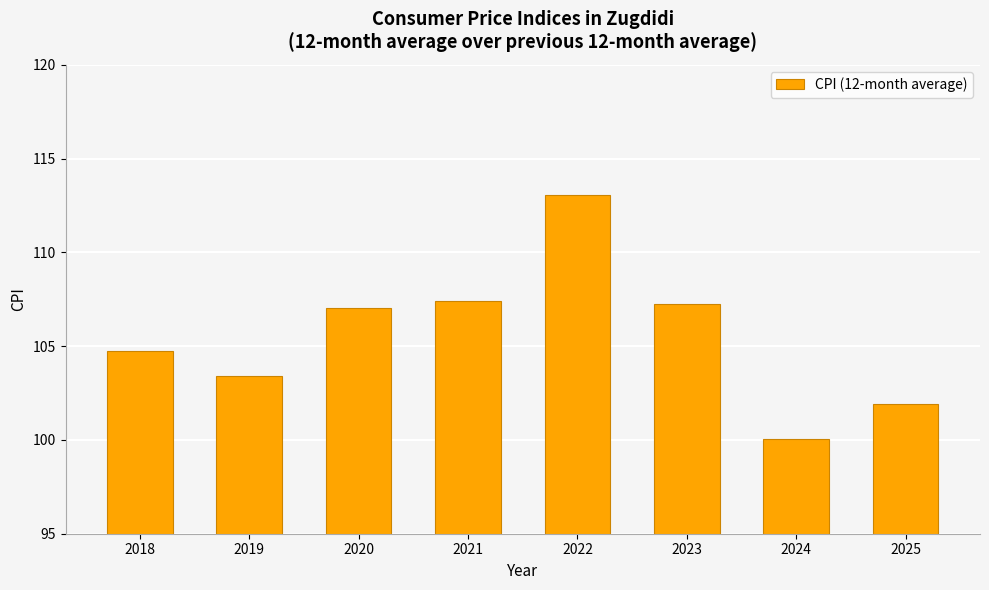

What value does the data have at 2024?

100.1